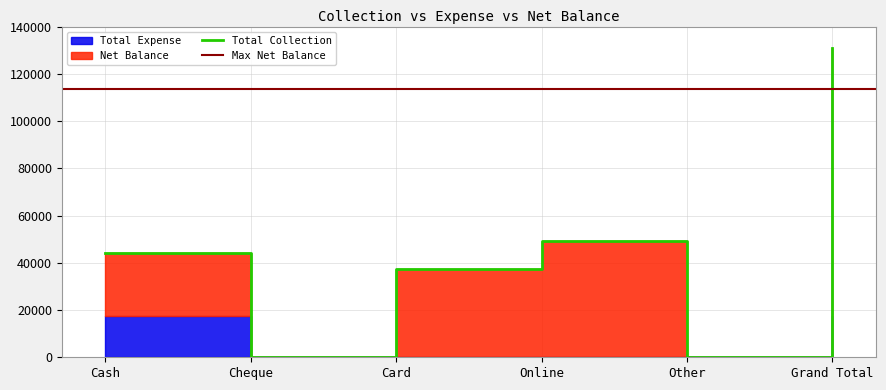

What position from the left is Grand Total?

6